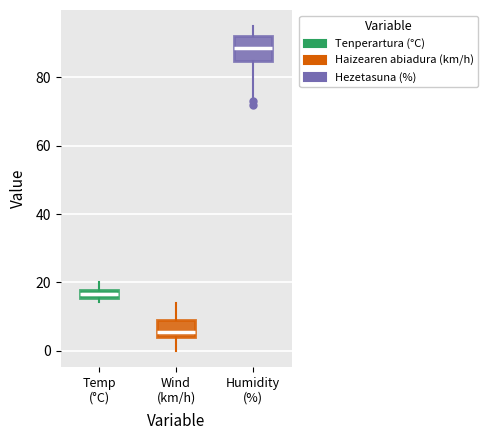

Where does the lower whisker of the box for Wind (km/h) end on the y-axis? The values are not printed on the chart, so give them approximately, as read against the axis.

0